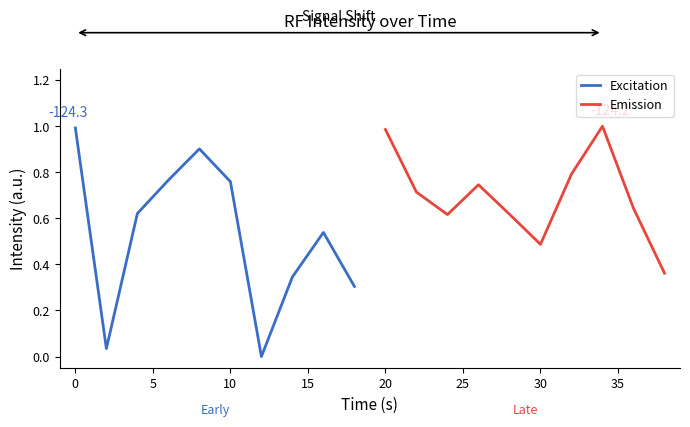

How many data points does each series have?

10